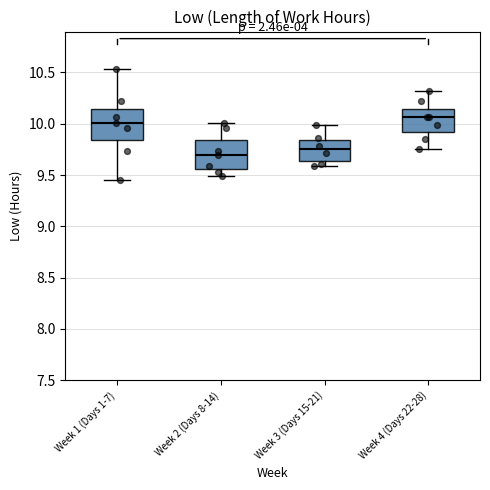

Where does the median line of the box for Week 1 (Days 1-7) sit on the y-axis? The values are not printed on the chart, so give them approximately, as read against the axis.

10.00